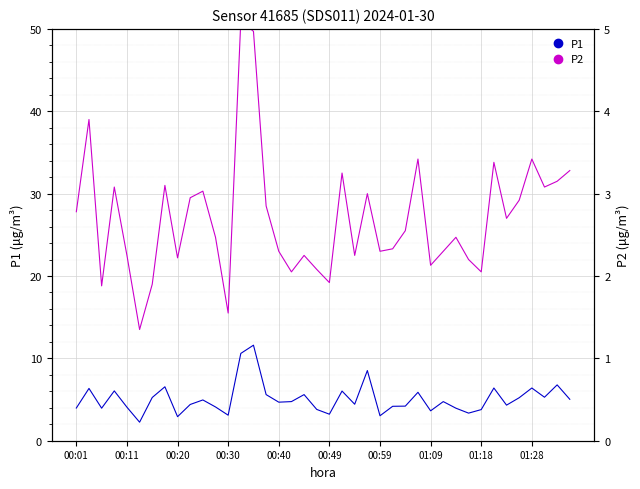

What is the value of the P1 point at the 37th from the left?

6.4